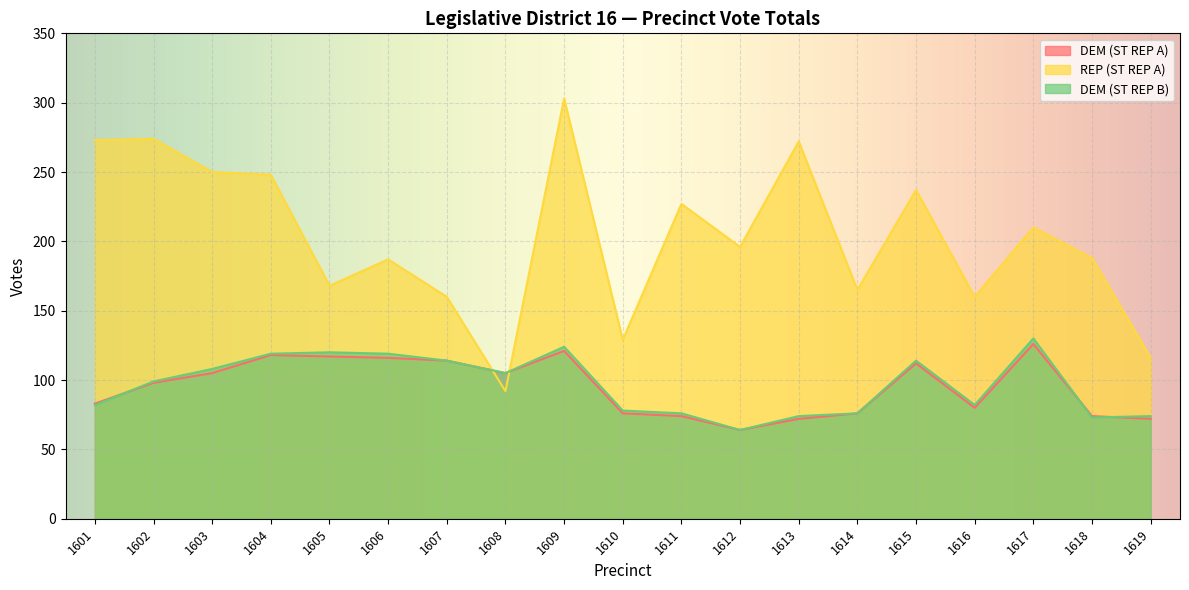

In DEM (ST REP B), how many points are higher than both neighbors (excluding endpoints)?

4